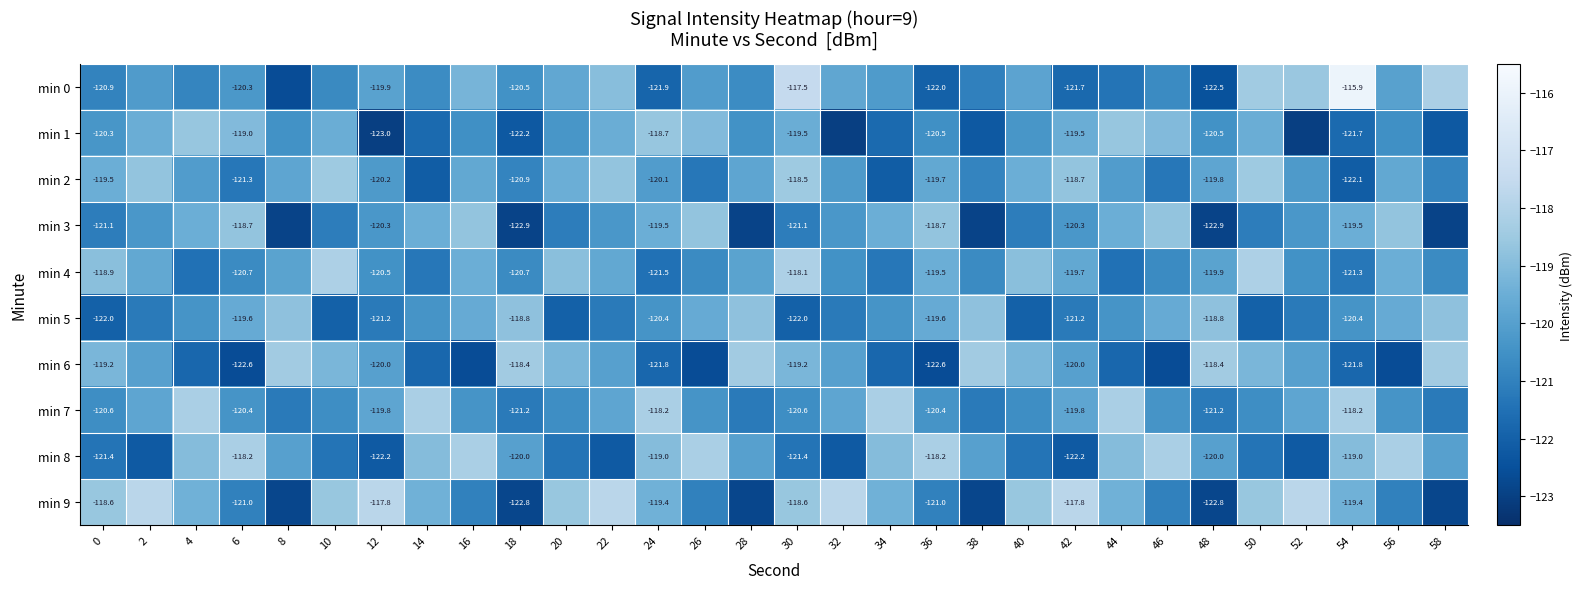

What is the difference between the min 7 values at 46 and 18?

0.8